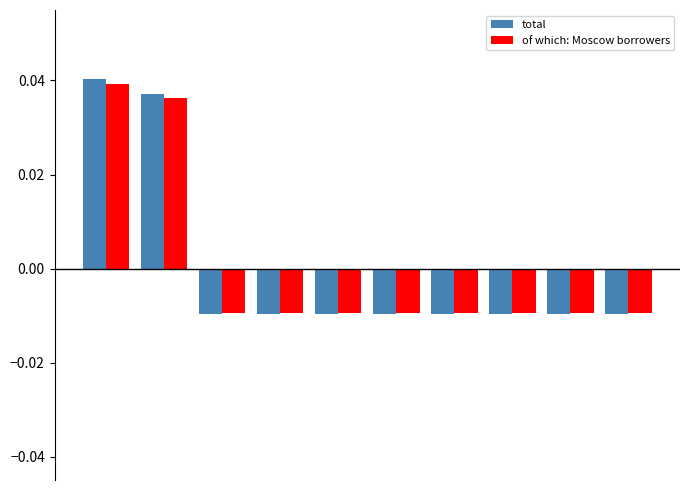

How many values in the of which: Moscow borrowers series exceed 0?

2